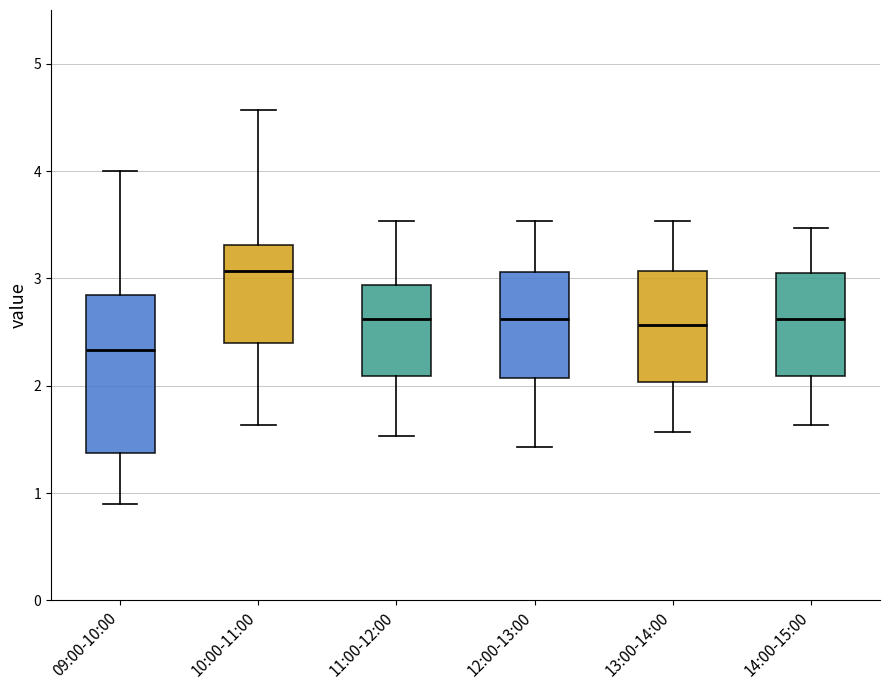

Where is the upper edge of the box for 14:00-15:00 on the y-axis? The values are not printed on the chart, so give them approximately, as read against the axis.

3.0